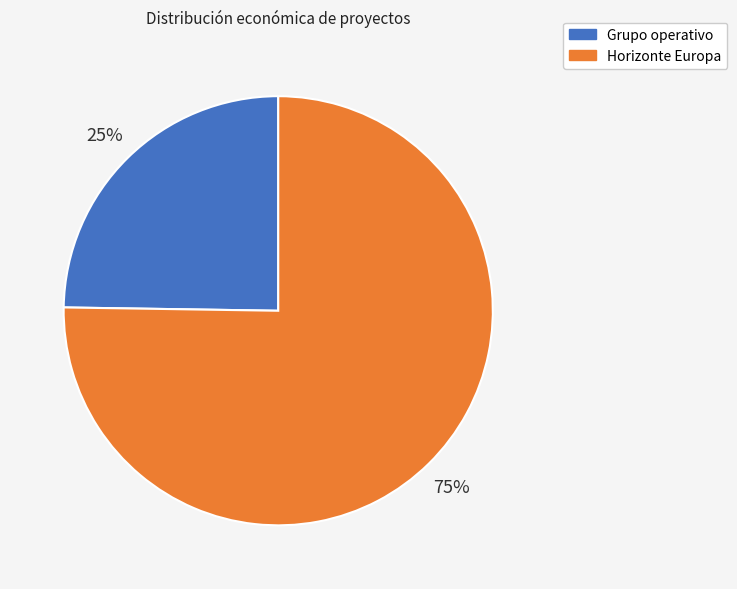

To the nearest percent, what is the average slice percentage?

50%